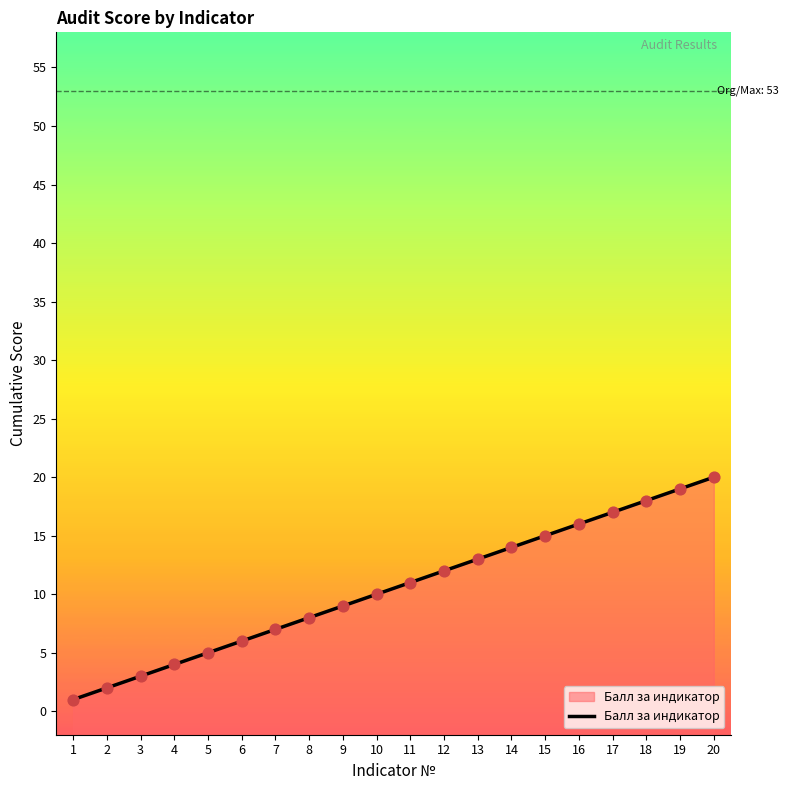

Approximately how many times larger is the value at 2 compared to 1?

2.0